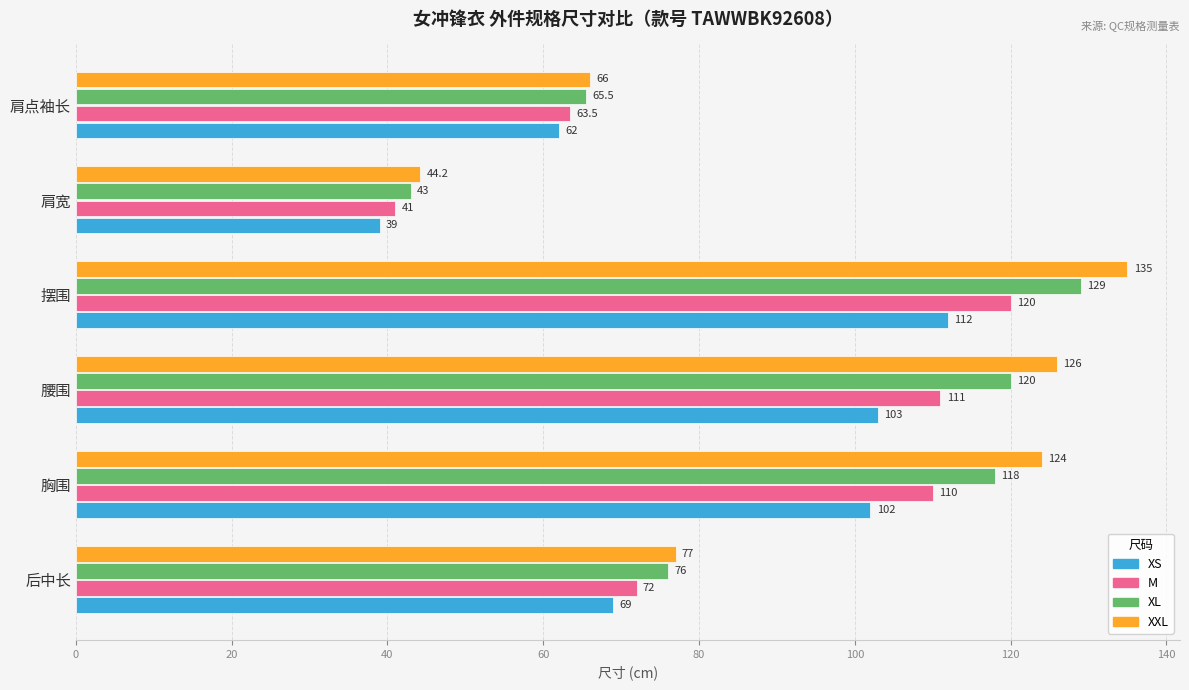

What is the maximum value for XXL?

135.0